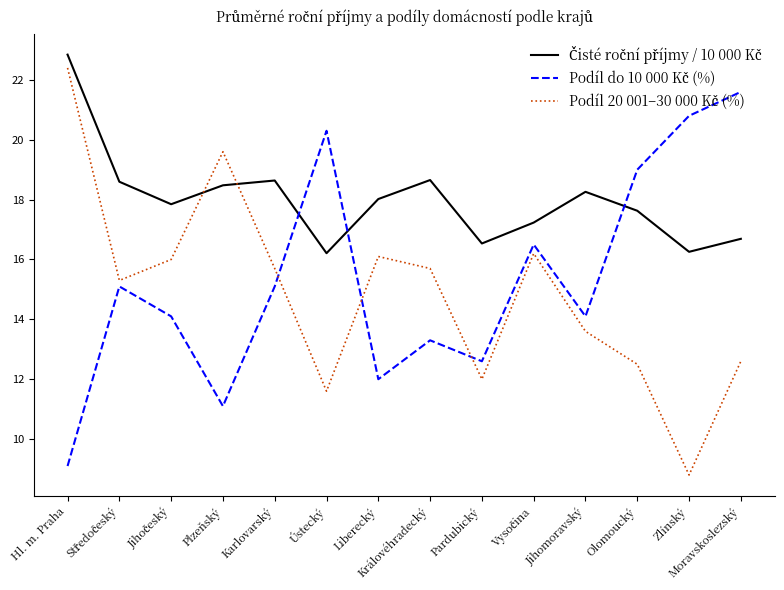

What is the minimum value shown in the chart?

8.8